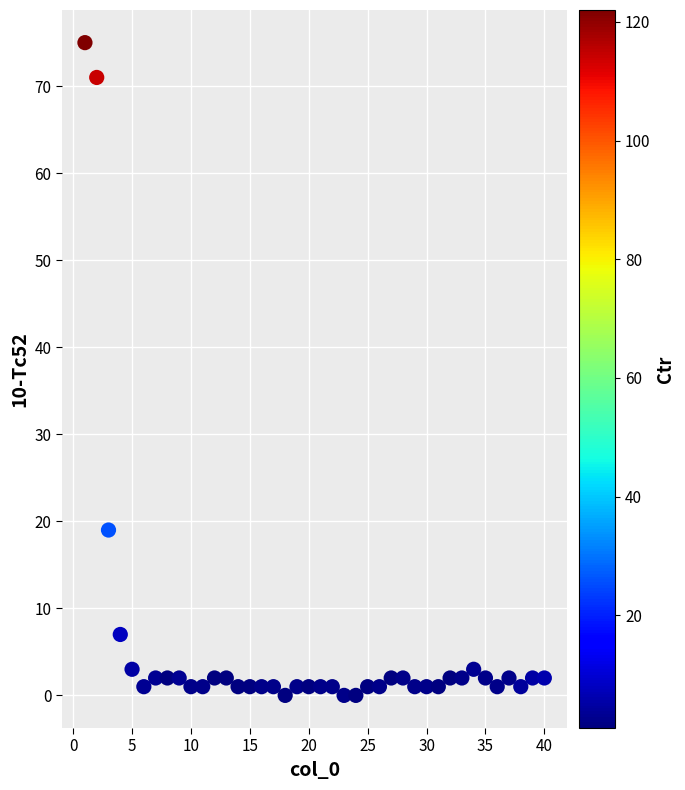

What Y value in the scatter plot is closest to 37?

19